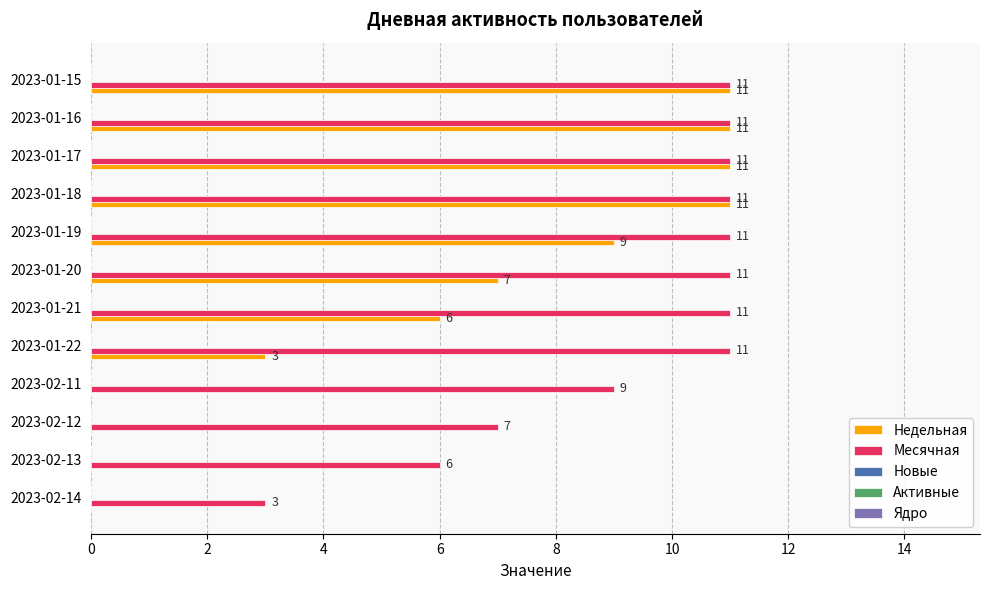

Which series has the largest total across all categories?

Месячная